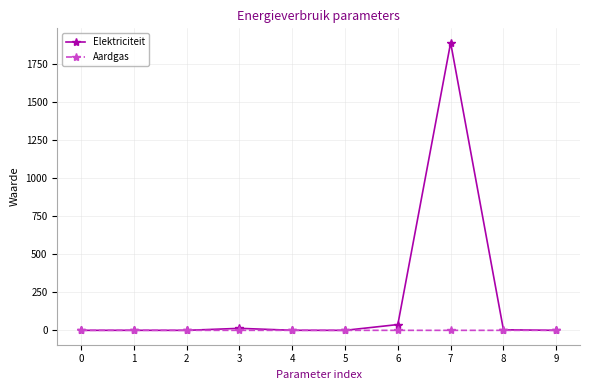

List the series in order of their peak value, highest first.

Elektriciteit, Aardgas